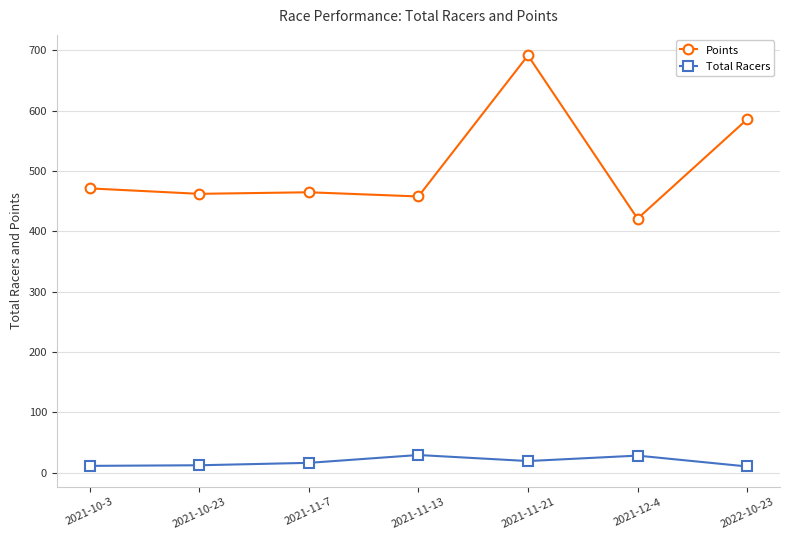

True or false: Total Racers and Points intersect in this chart.

False